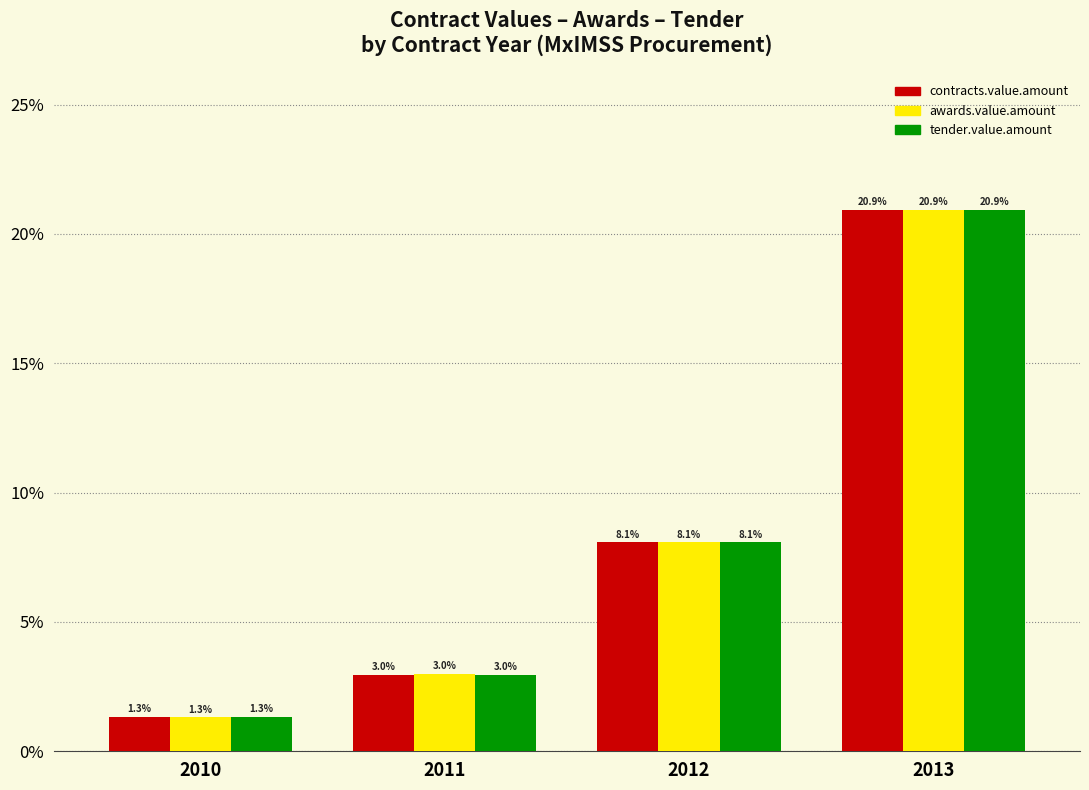

What value does the contracts.value.amount series have at 2011?

3.0